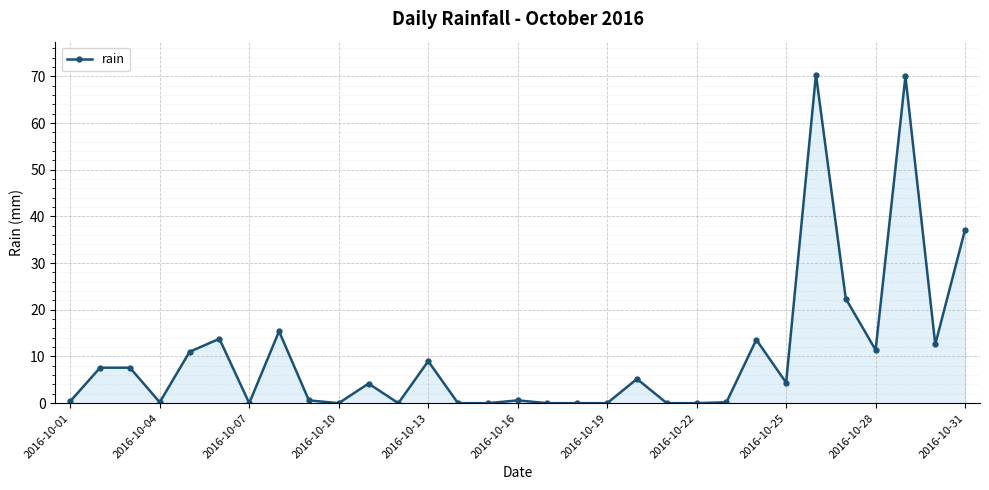

What is the difference between the maximum and minimum values?

70.4